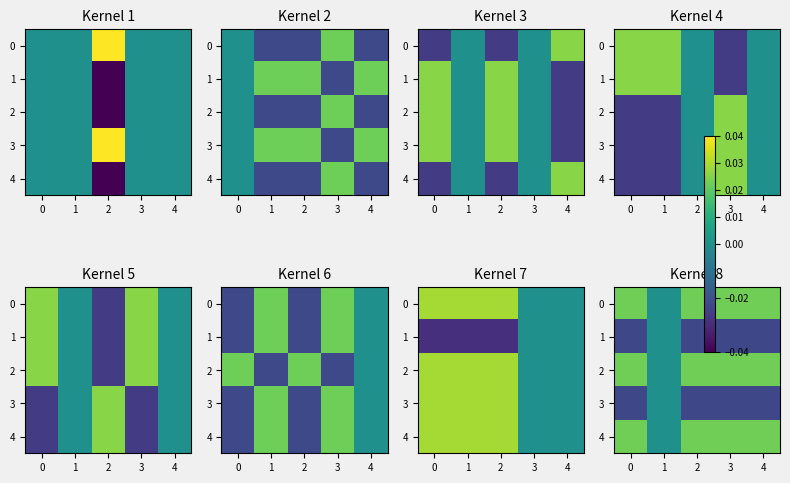

True or false: 2 has a value of 0.0 at 4.

False